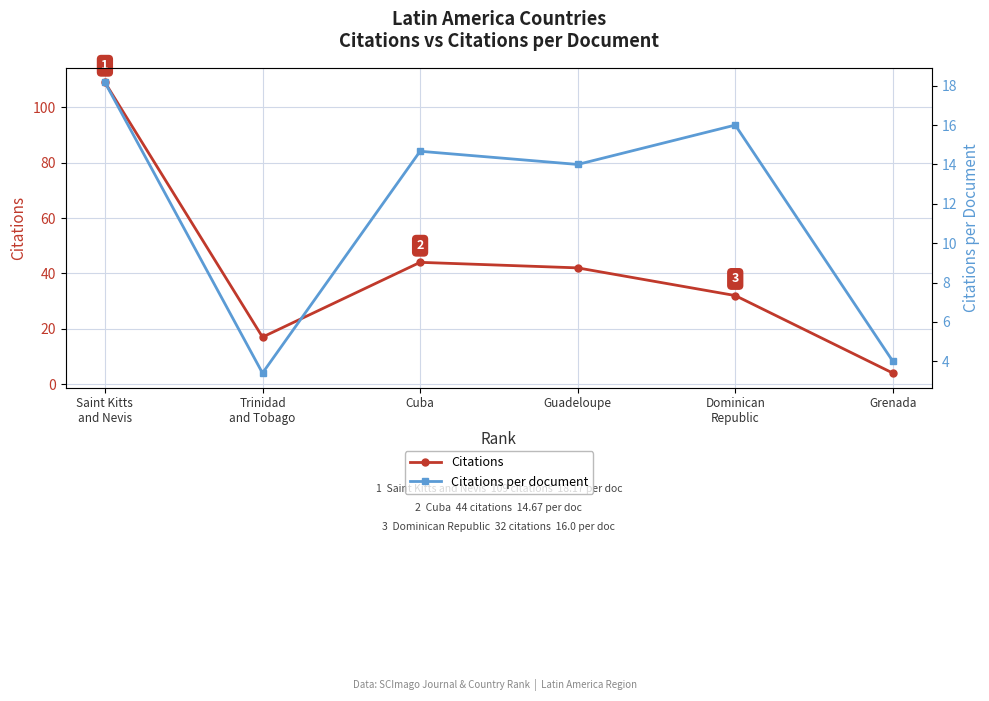

What is the difference between the Citations per document values at Grenada and Trinidad
and Tobago?

0.6